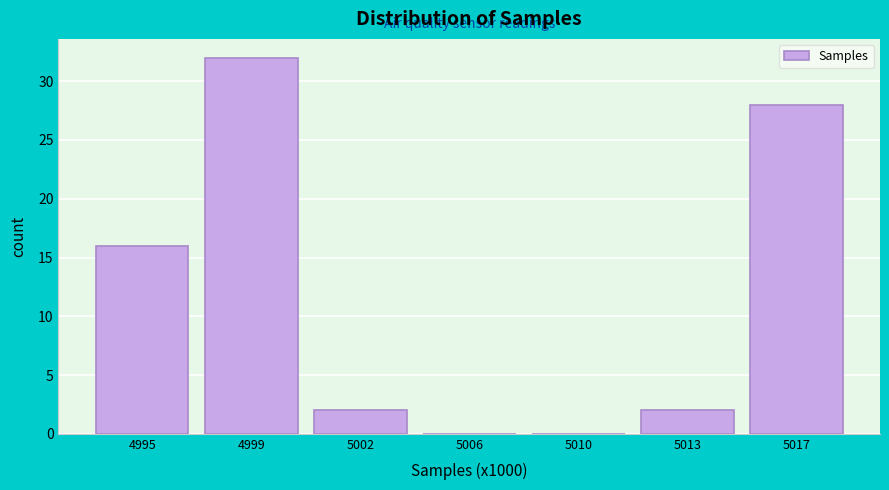

Reading left to right, extract all data points from this chart.

4995=16	4999=32	5002=2	5006=0	5010=0	5013=2	5017=28